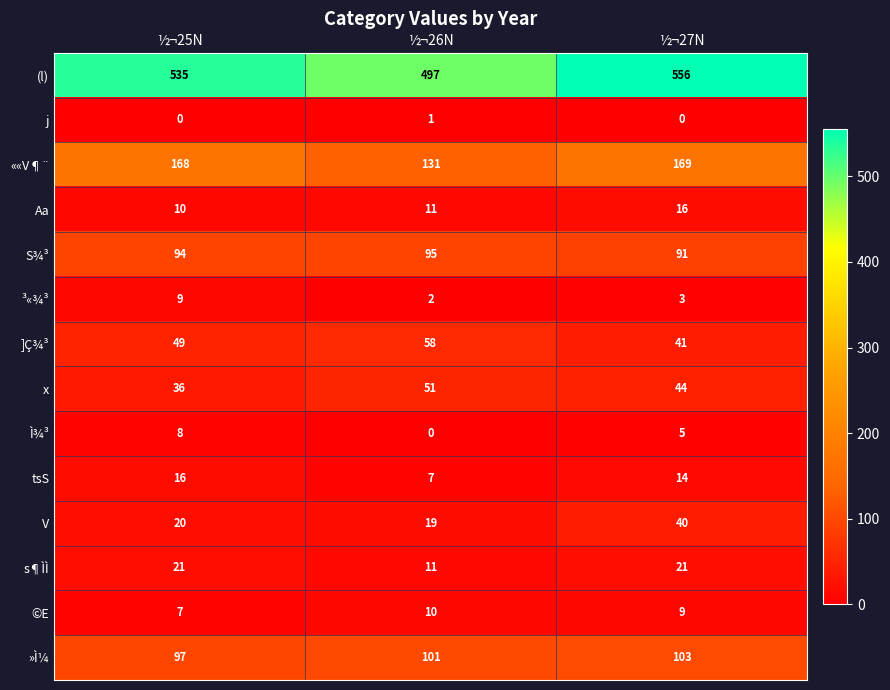

Which series has the largest total across all categories?

(l)